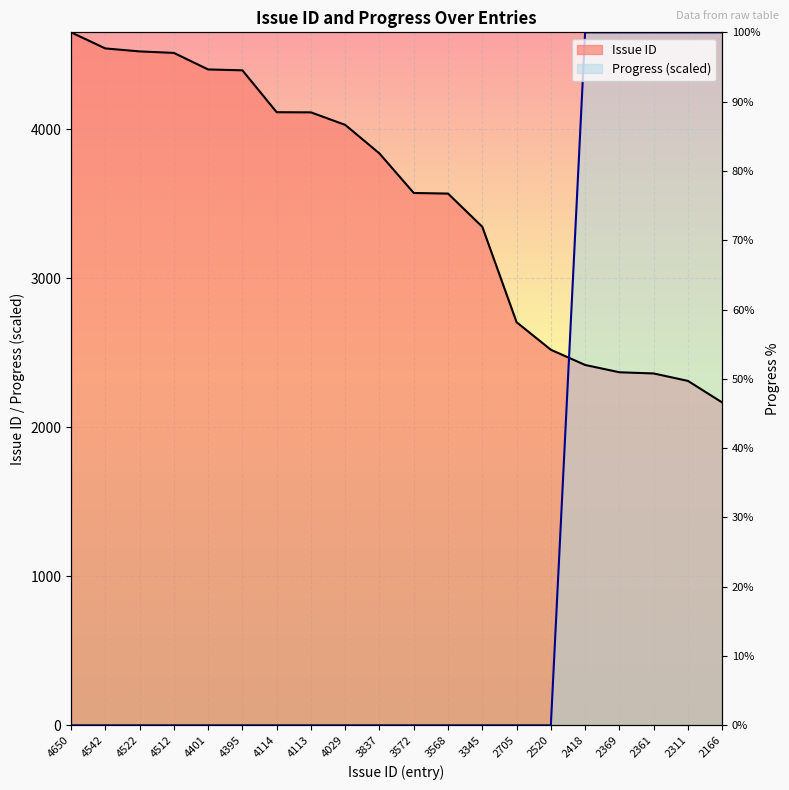

How many lines are shown in the chart?

2